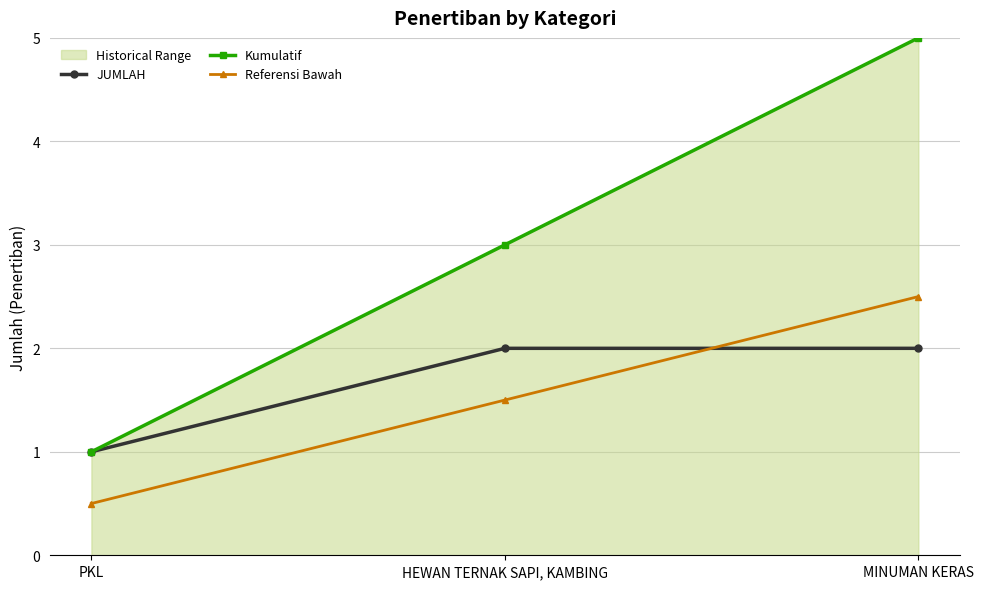

Which series changed the most between HEWAN TERNAK SAPI, KAMBING and MINUMAN KERAS?

Kumulatif